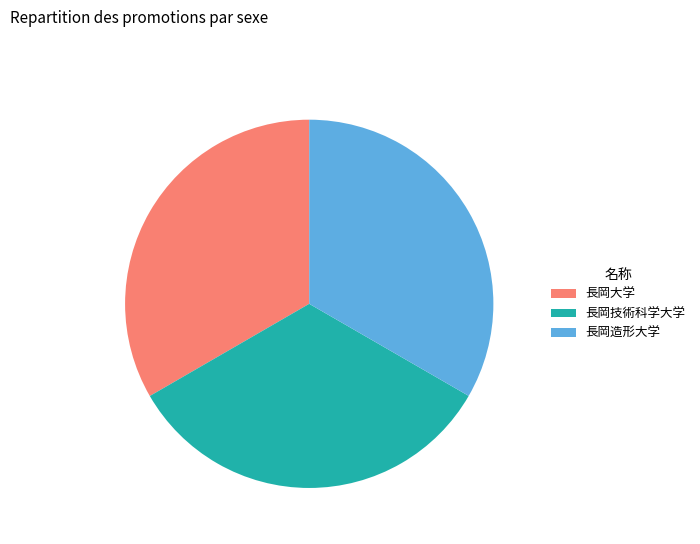

Does 長岡技術科学大学 represent more than half of the total?

No